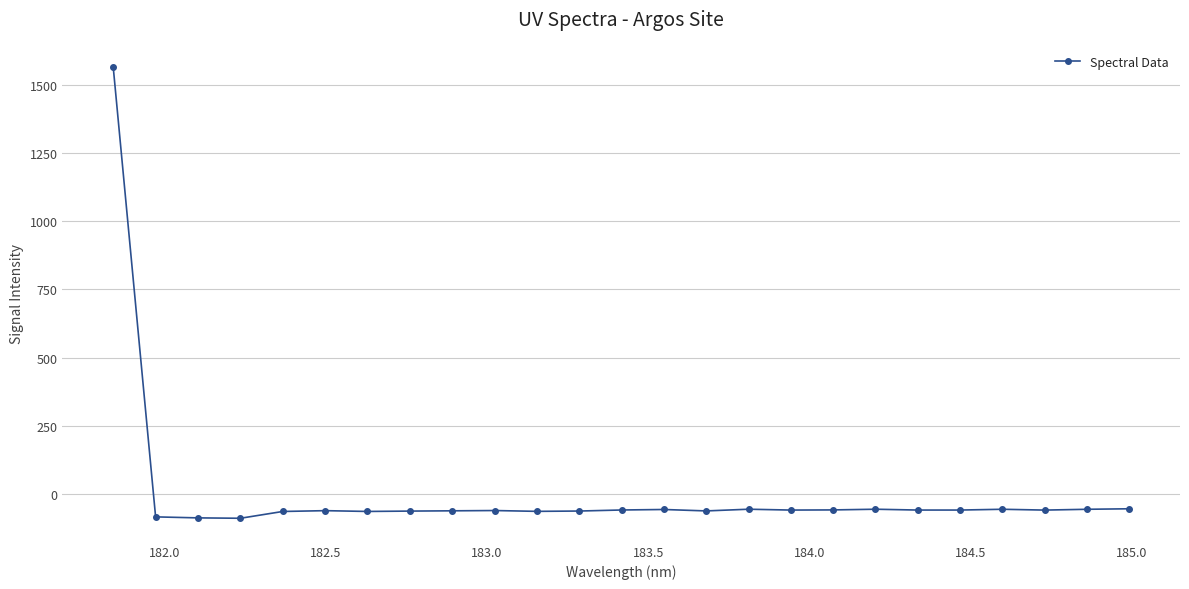

What is the greatest value displayed?

1564.3